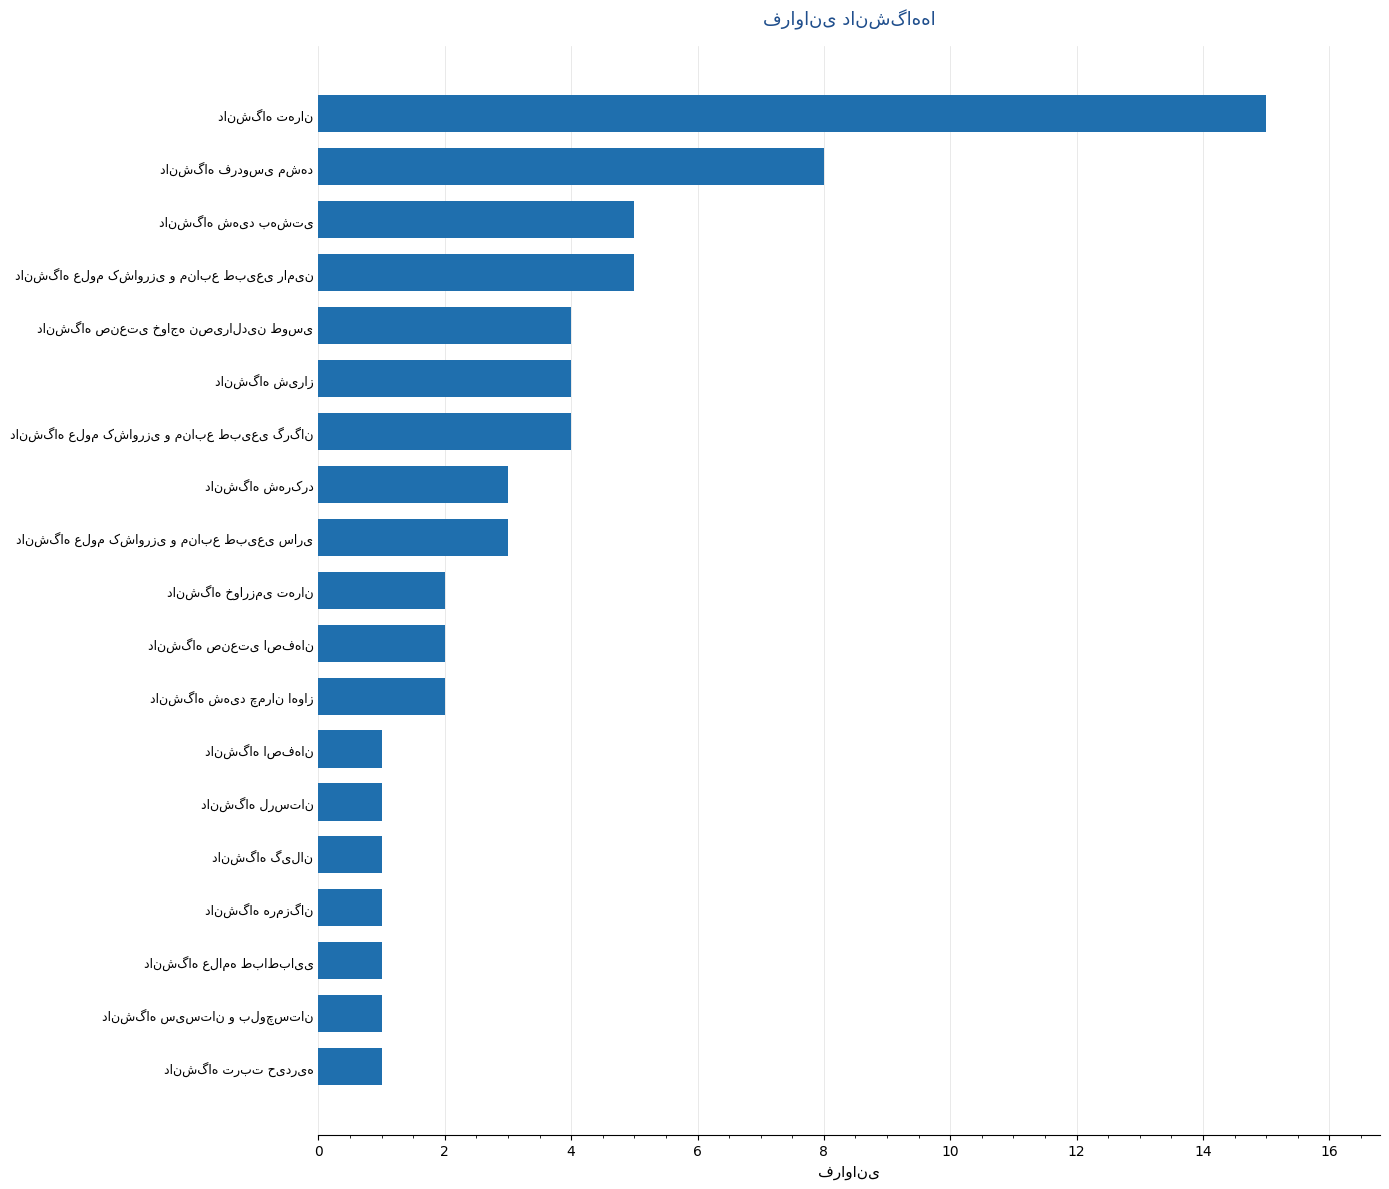

How many categories are shown in the chart?

19